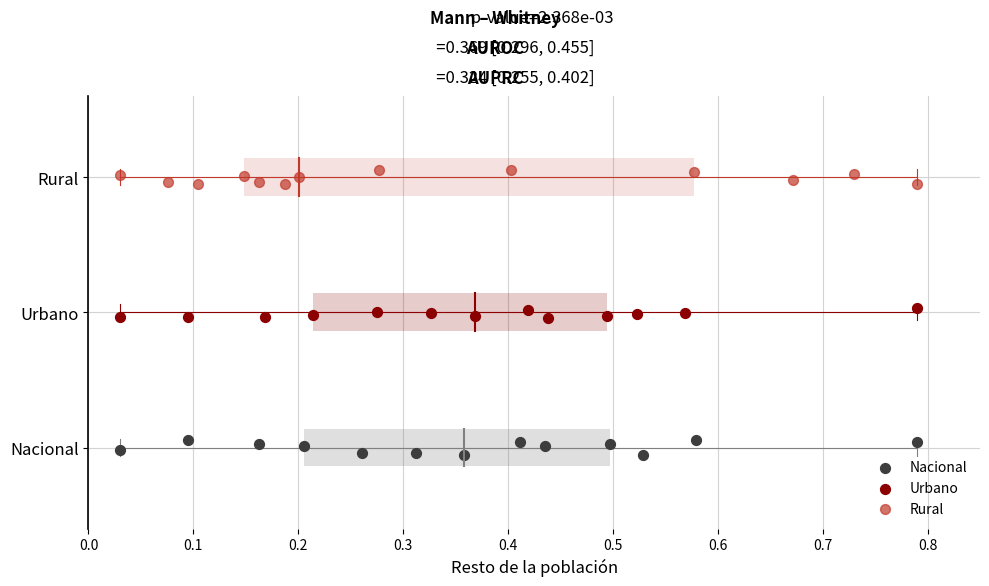

What are all the series names shown in the legend?

Nacional, Urbano, Rural